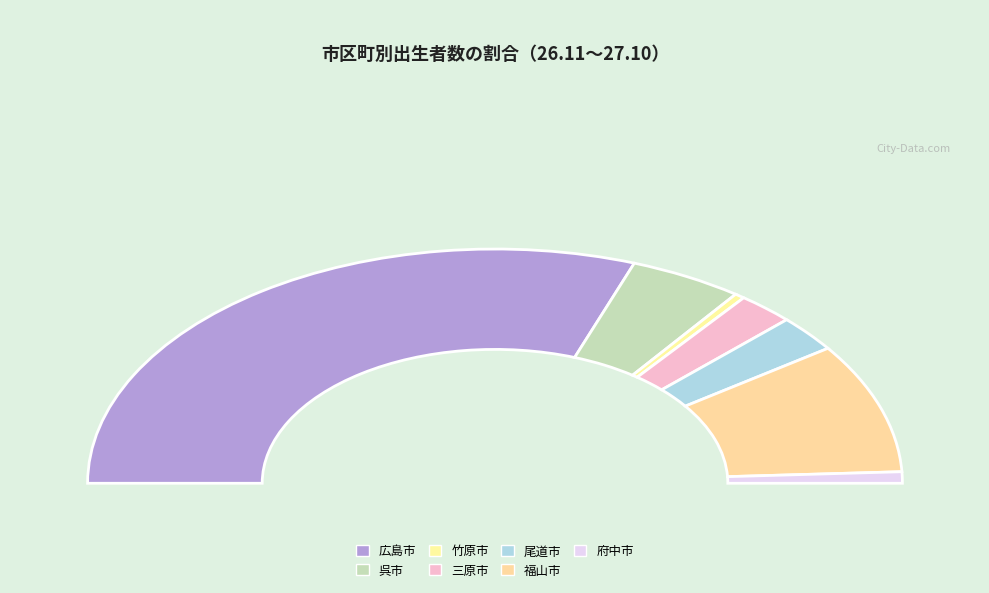

Approximately how many times larger is the value at 三原市 compared to 府中市?

2.9